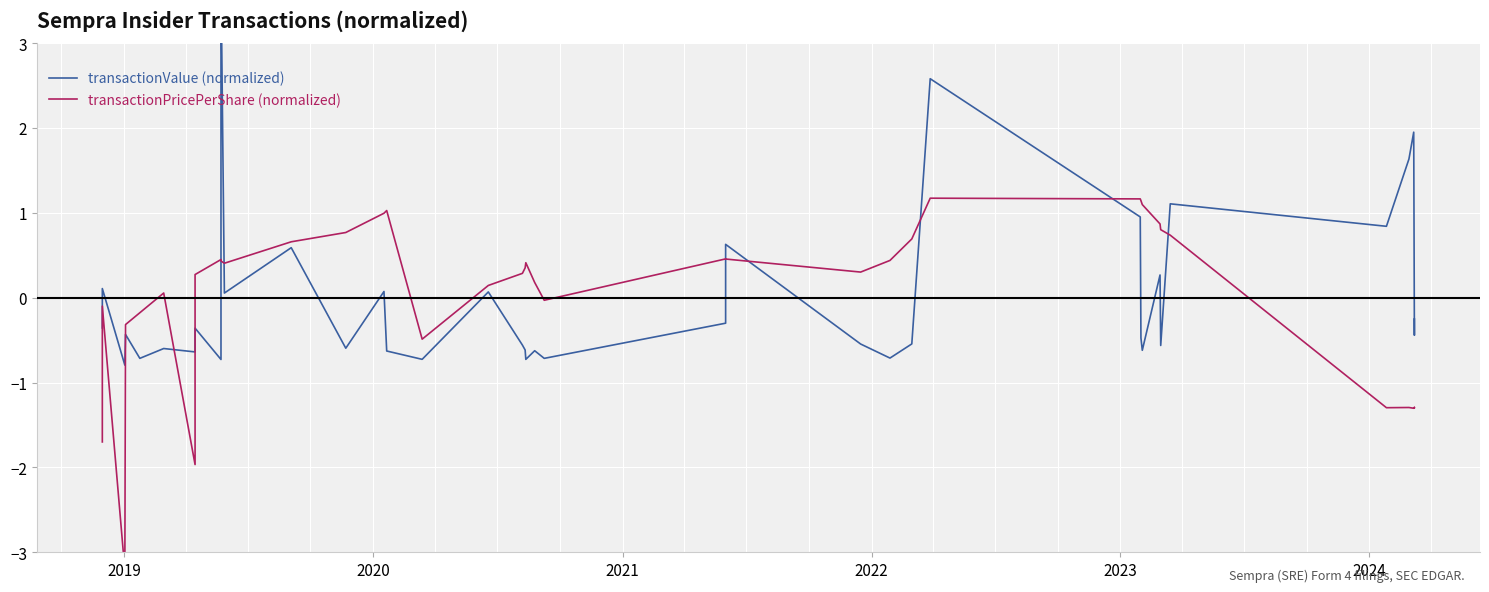

What is the lowest value of the transactionPricePerShare (normalized) series?

-3.2